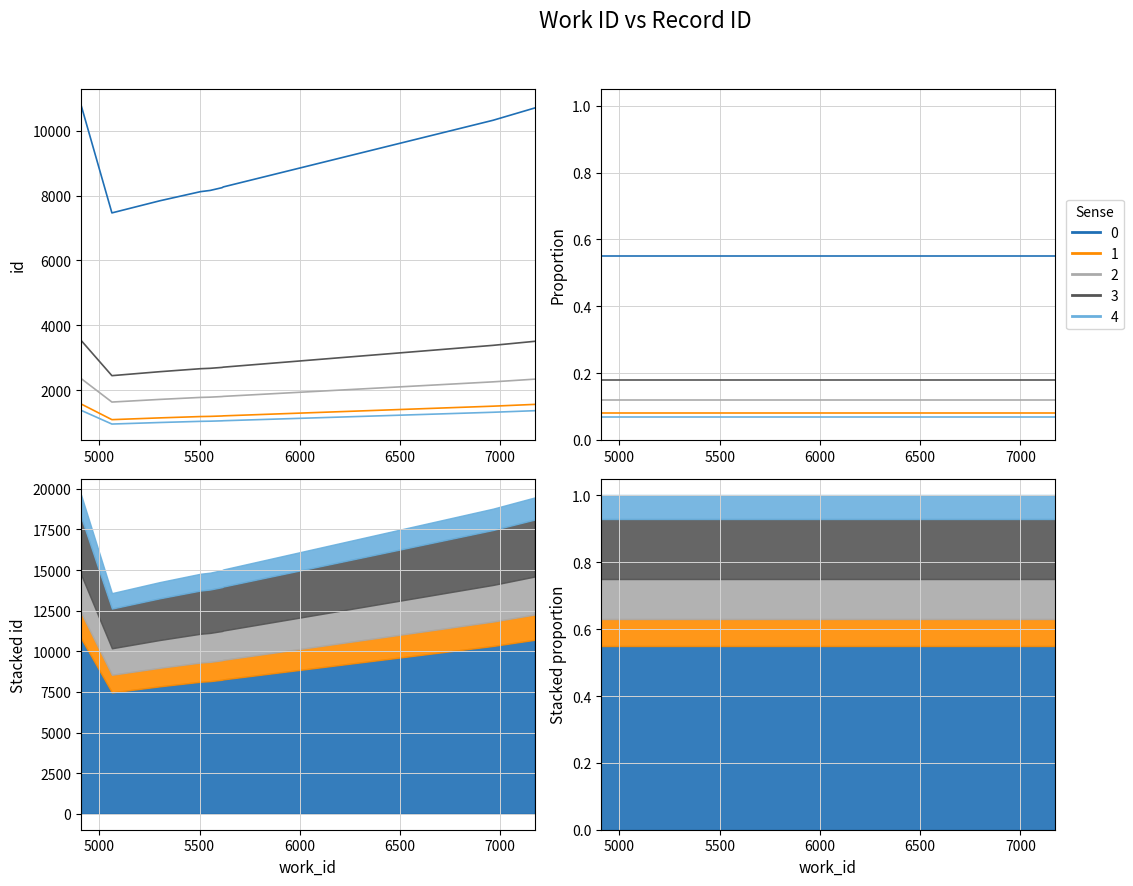

True or false: the data shows 14992 at 5612.

True